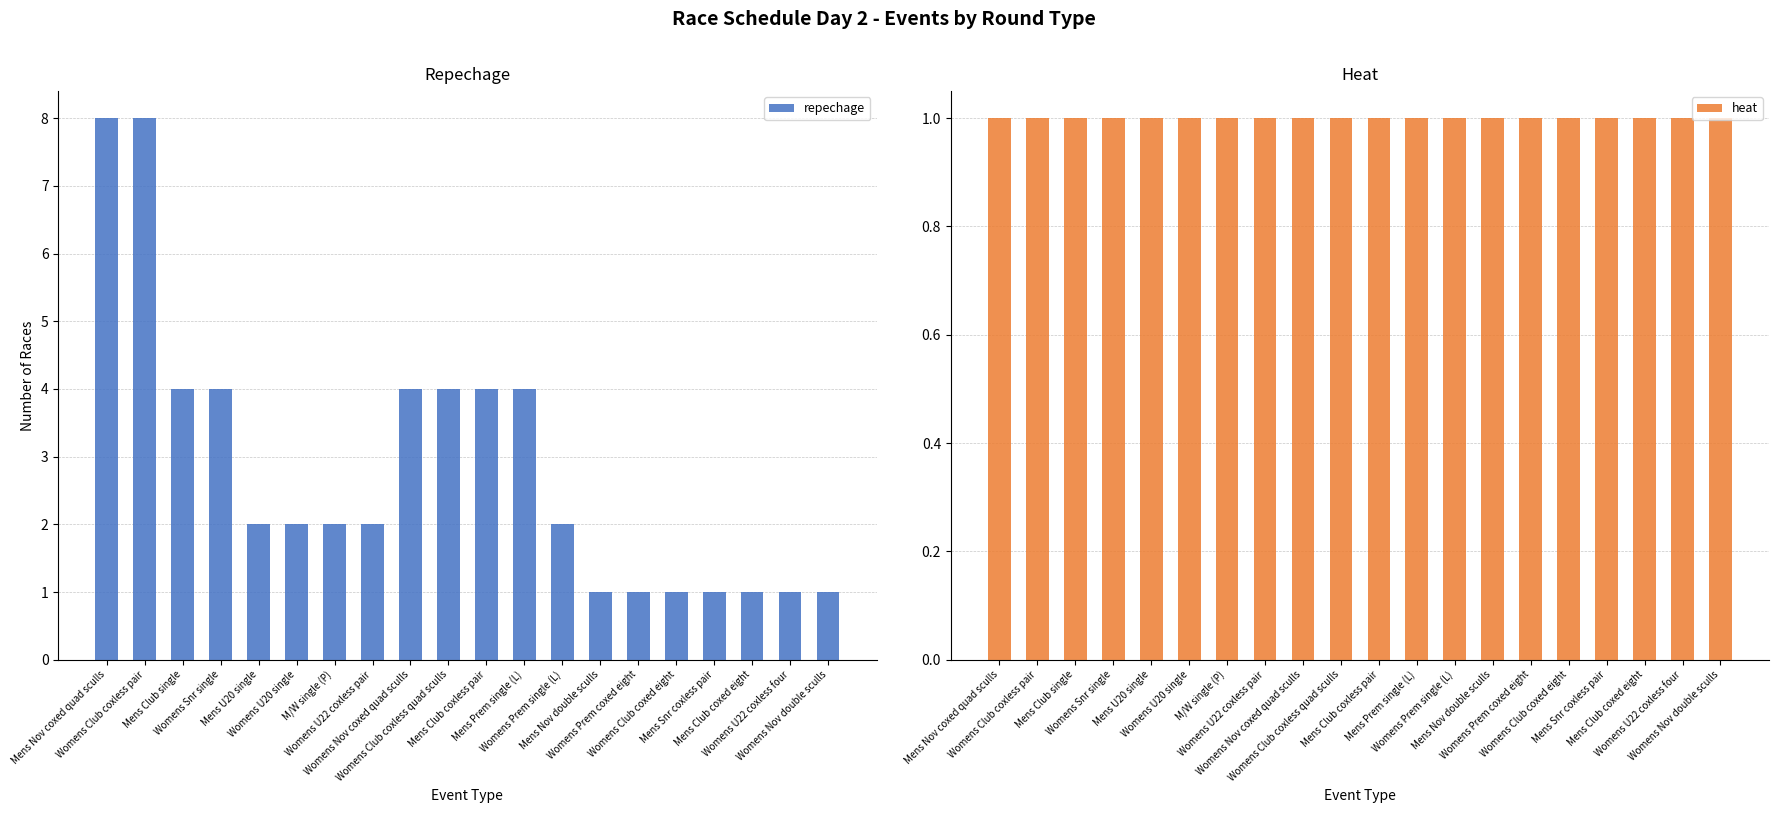

Which category has the highest value in the heat series?

Mens Nov coxed quad sculls